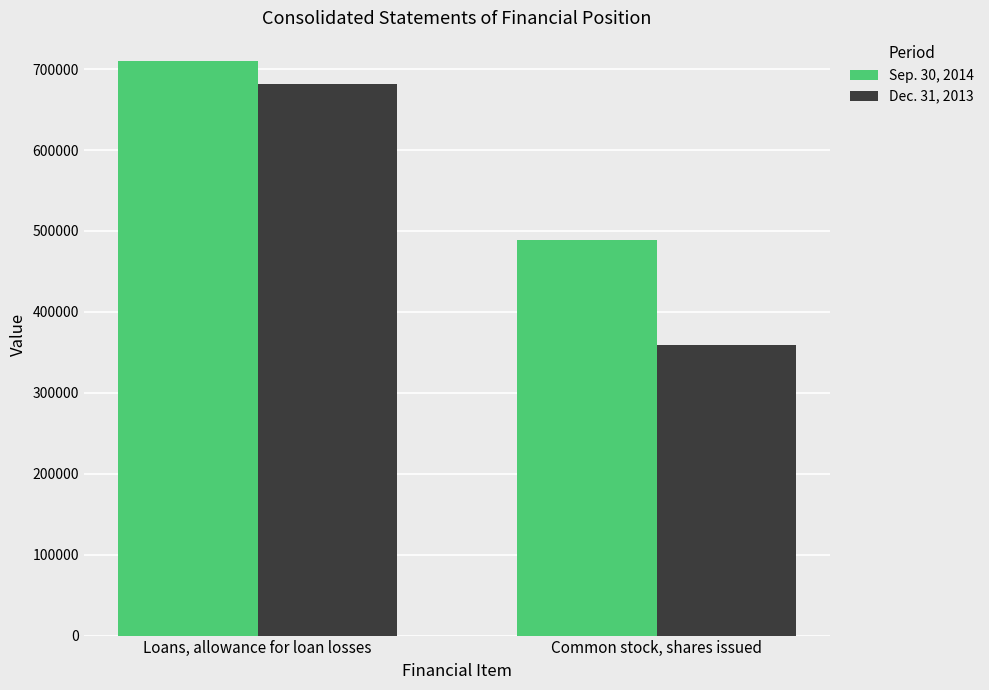

Which label corresponds to the smallest value in the chart?

Common stock, shares issued